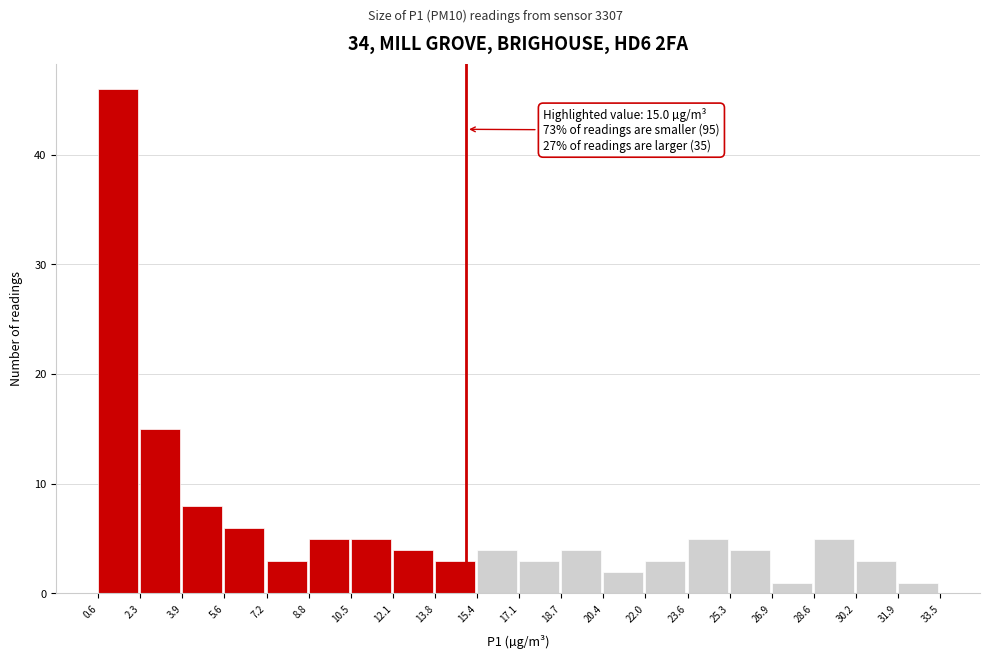

Over which range of the x-axis is the bar tallest?

0.6 to 2.3